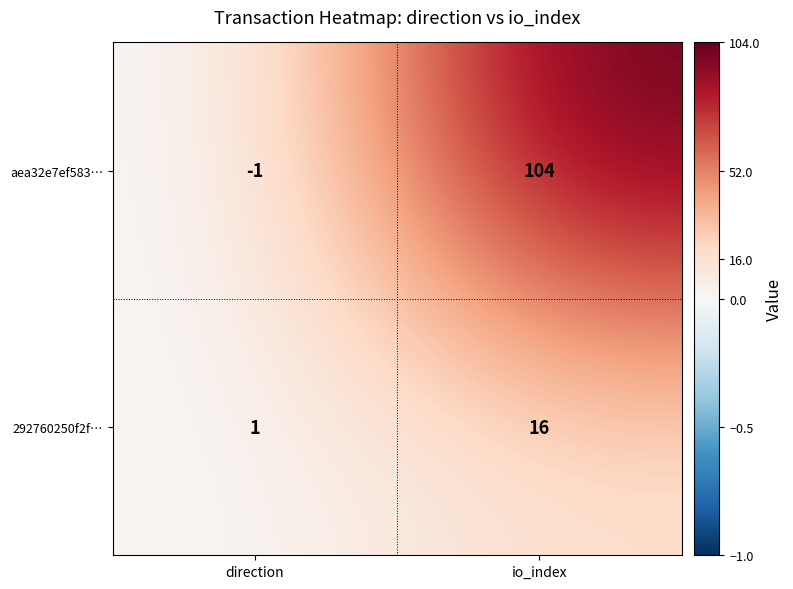

Which series has the largest range (max minus min)?

aea32e7ef583…